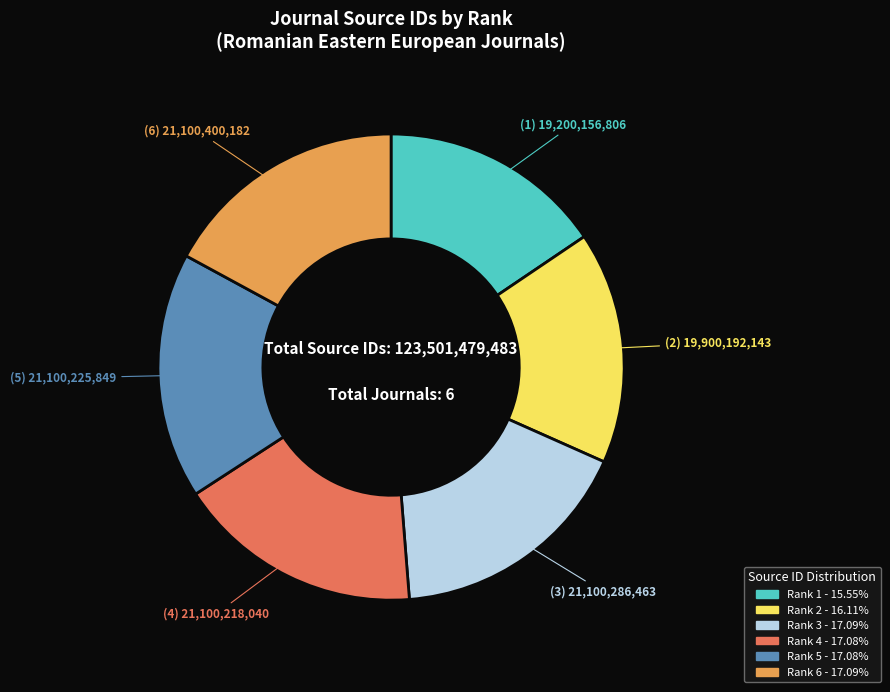

Do Rank 1 - 15.55% and Rank 6 - 17.09% together represent more than half of the pie?

No